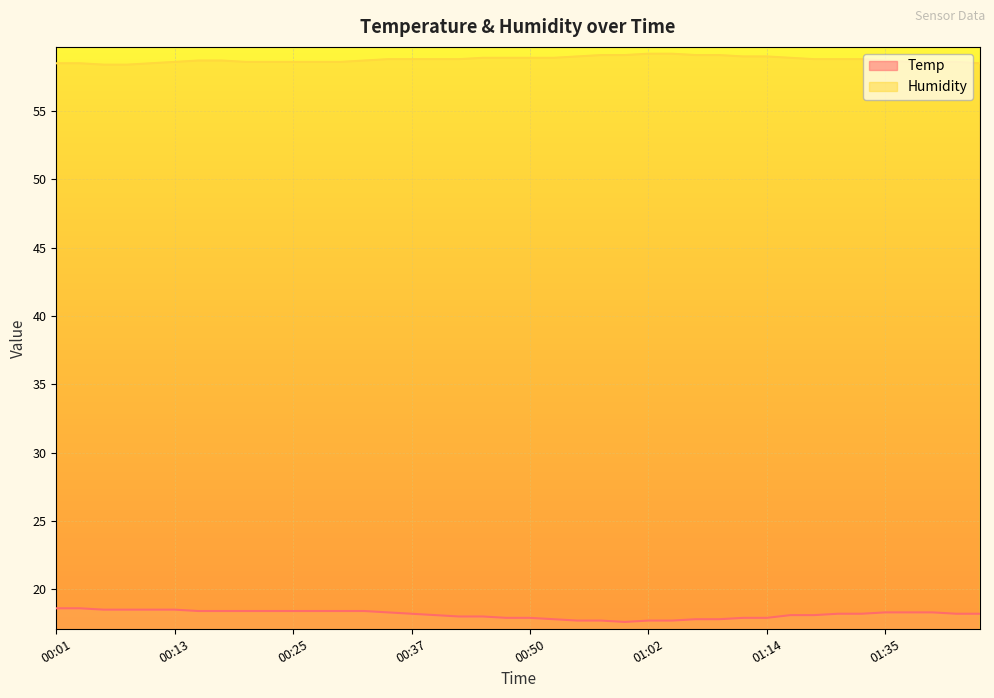

List the labels in order of Humidity value, smallest first.

00:06, 00:08, 00:01, 00:03, 00:10, 01:45, 00:13, 00:20, 00:23, 00:25, 00:27, 00:30, 01:38, 01:40, 01:43, 00:15, 00:18, 00:32, 01:35, 00:35, 00:37, 00:40, 00:42, 01:28, 01:30, 01:33, 00:45, 00:47, 00:50, 00:52, 01:23, 00:54, 01:12, 01:14, 00:57, 00:59, 01:07, 01:10, 01:02, 01:05